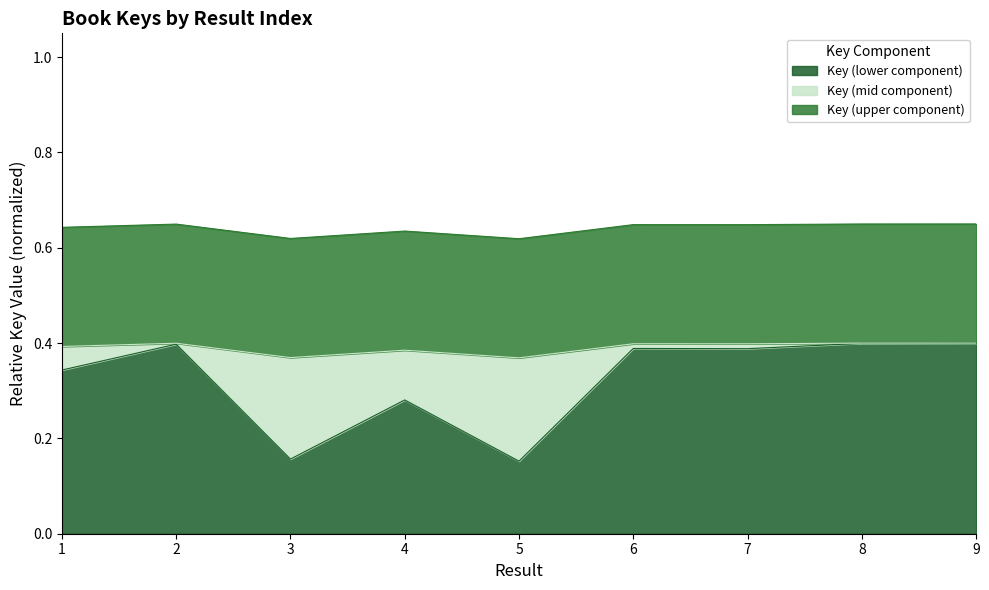

Does the chart have visible grid lines?

No